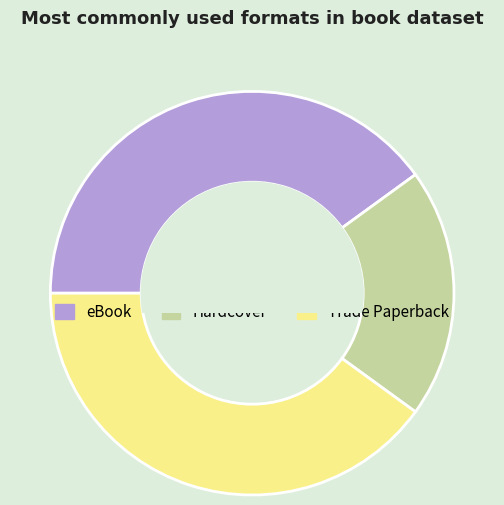

Is there a majority slice in this chart?

No